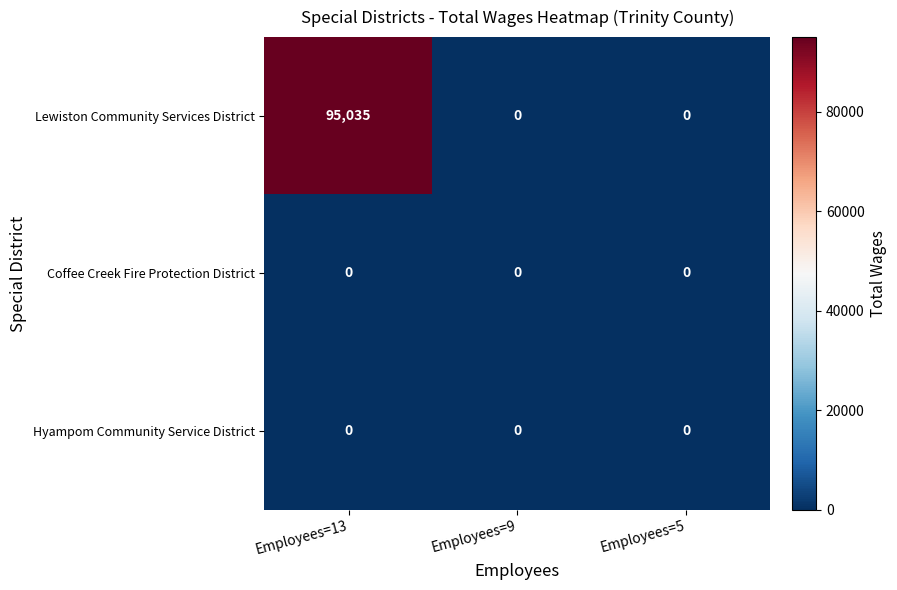

What is the highest value of the Lewiston Community Services District series?

95035